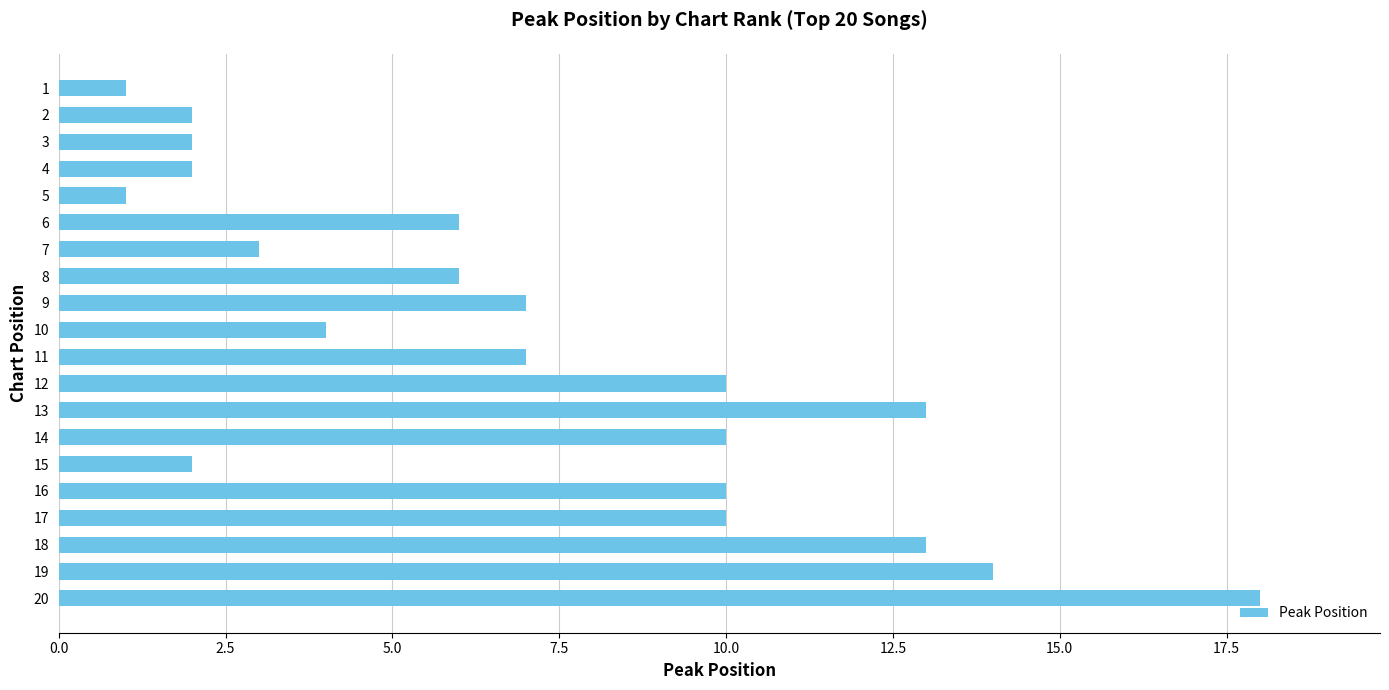

What is the smallest value displayed?

1